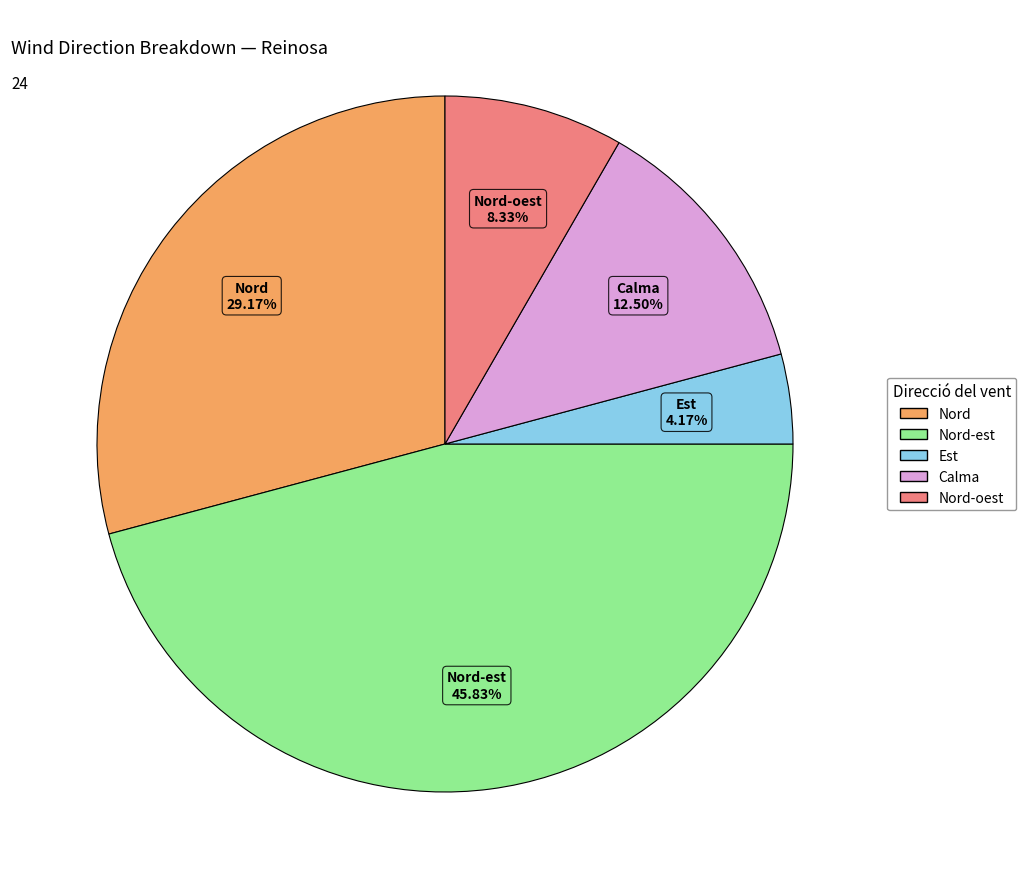

Does Calma account for over 50% of the chart?

No